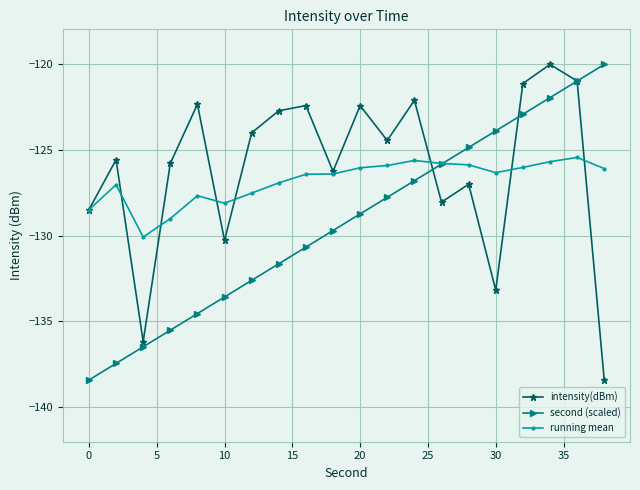

What is the value of the second (scaled) point at the 15th from the left?

-124.9